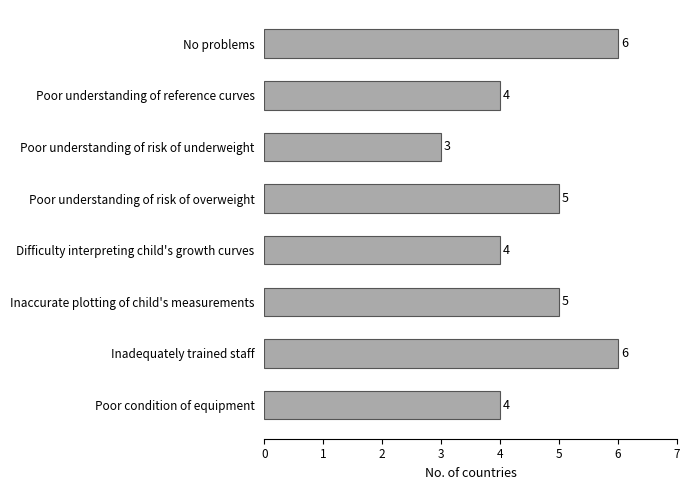

Reading top to bottom, what are all the values shown in this chart?

No problems=6	Poor understanding of reference curves=4	Poor understanding of risk of underweight=3	Poor understanding of risk of overweight=5	Difficulty interpreting child's growth curves=4	Inaccurate plotting of child's measurements=5	Inadequately trained staff=6	Poor condition of equipment=4